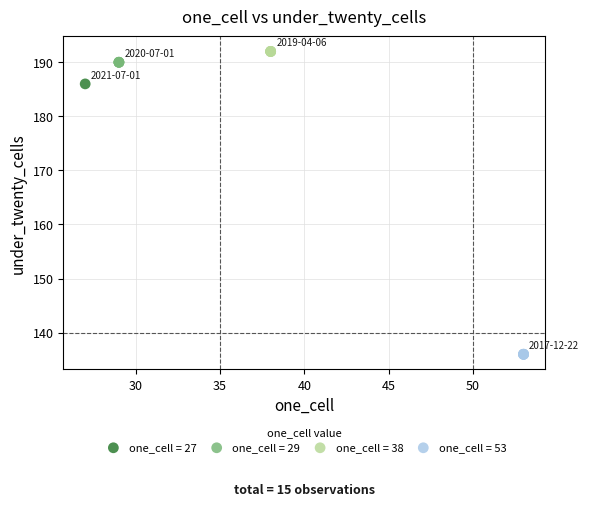

Which series reaches the maximum Y coordinate?

one_cell = 38